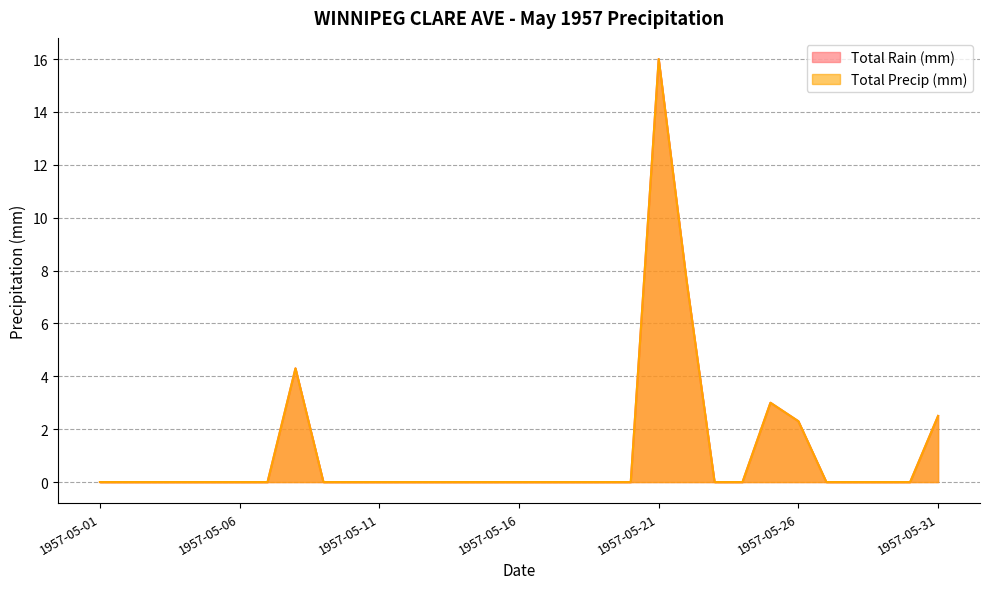

At how many categories does at least one series exceed 1?

6